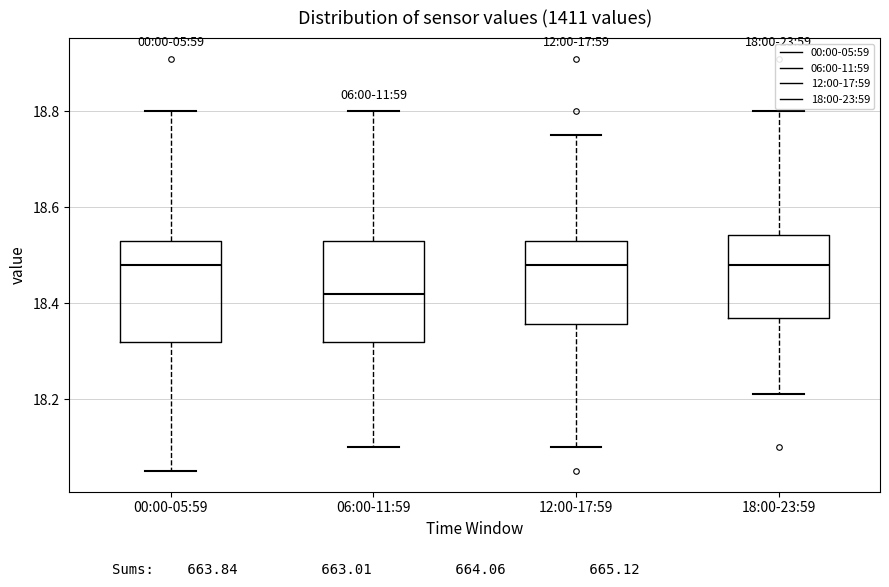

Reading left to right, read every box against the y-axis: the position of its median line, the range the box covers, and the ends of its whiskers. The values are not printed on the chart, so give them approximately, as read against the axis.

00:00-05:59: median 18.48, box 18.32 to 18.54, whiskers 18.06 to 18.80
06:00-11:59: median 18.42, box 18.32 to 18.54, whiskers 18.10 to 18.80
12:00-17:59: median 18.48, box 18.36 to 18.54, whiskers 18.10 to 18.76
18:00-23:59: median 18.48, box 18.38 to 18.54, whiskers 18.22 to 18.80